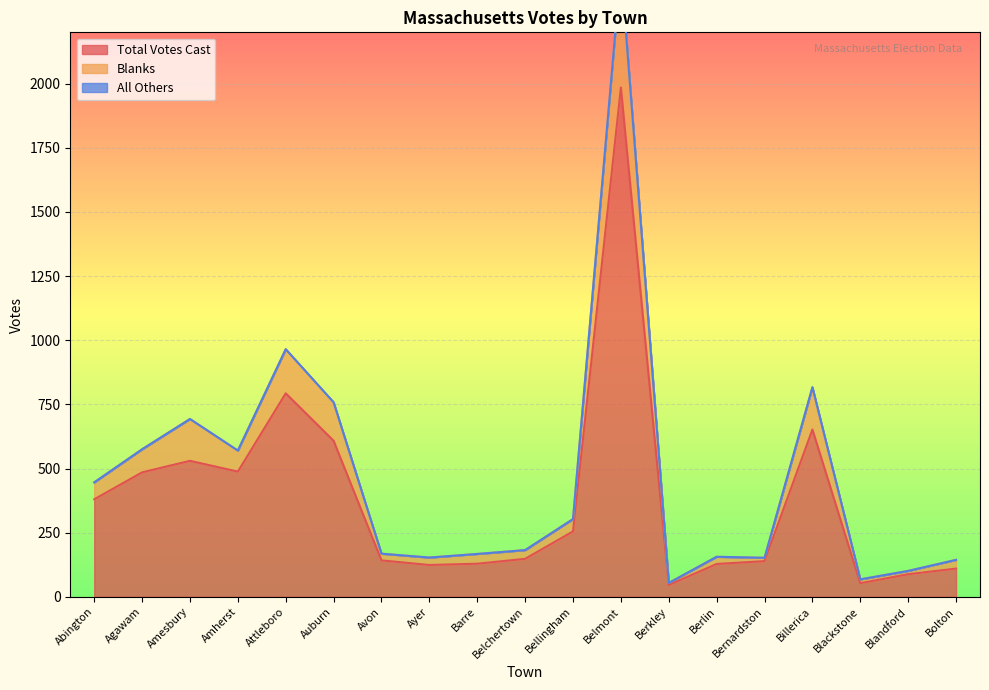

What is the difference between the maximum and minimum values in the Total Votes Cast series?

1939